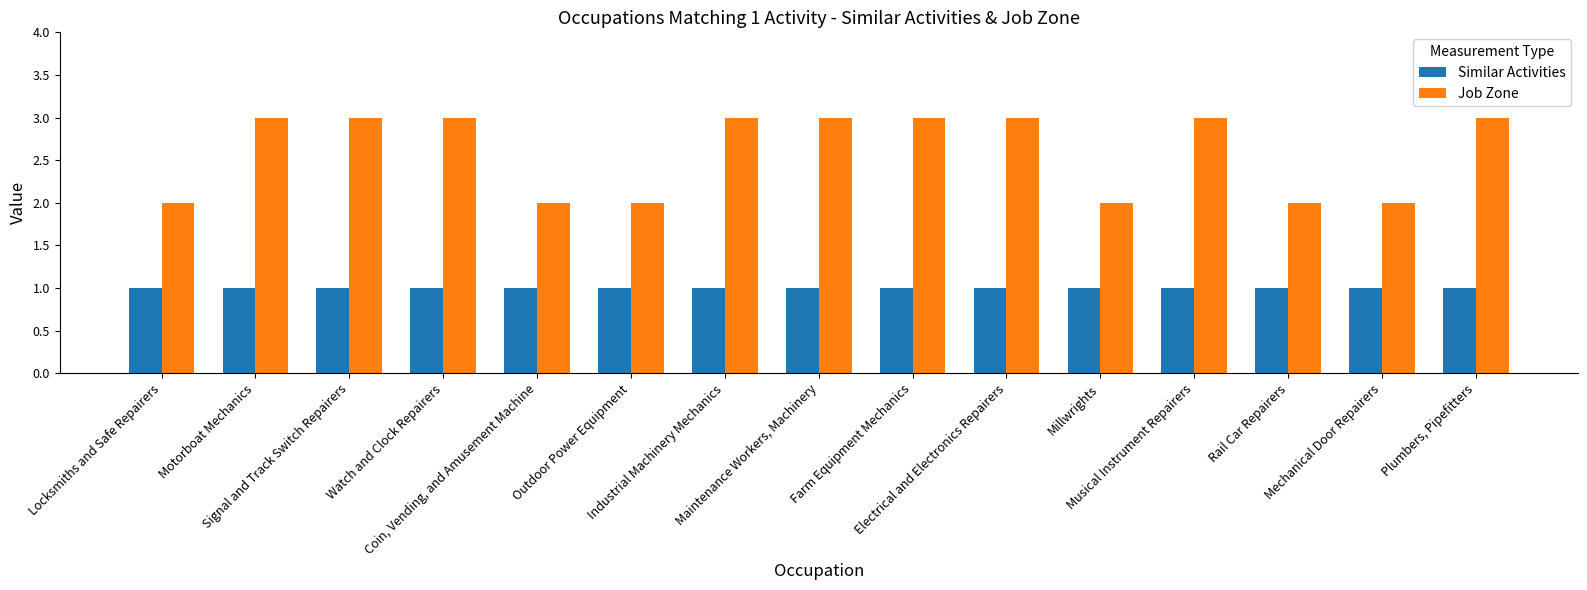

What is the spread (max minus min) of values at Watch and Clock Repairers?

2